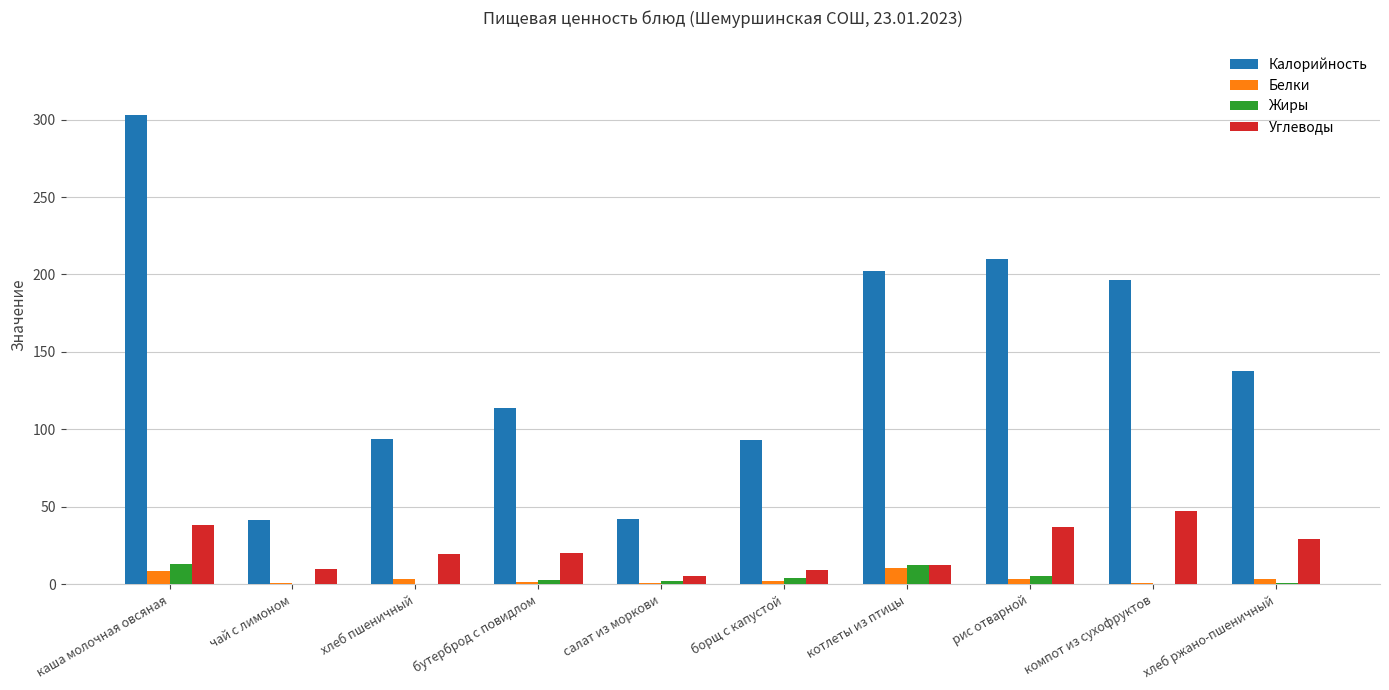

Which series has the largest range (max minus min)?

Калорийность